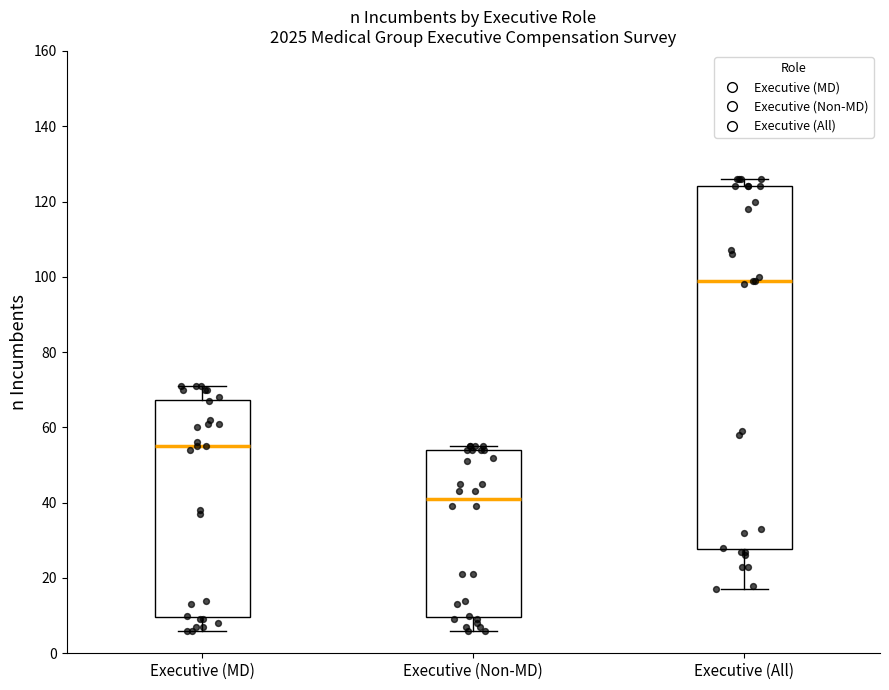

Reading left to right, read every box against the y-axis: the position of its median line, the range the box covers, and the ends of its whiskers. The values are not printed on the chart, so give them approximately, as read against the axis.

Executive (MD): median 56, box 10 to 68, whiskers 6 to 72
Executive (Non-MD): median 42, box 10 to 54, whiskers 6 to 56
Executive (All): median 100, box 28 to 124, whiskers 18 to 126